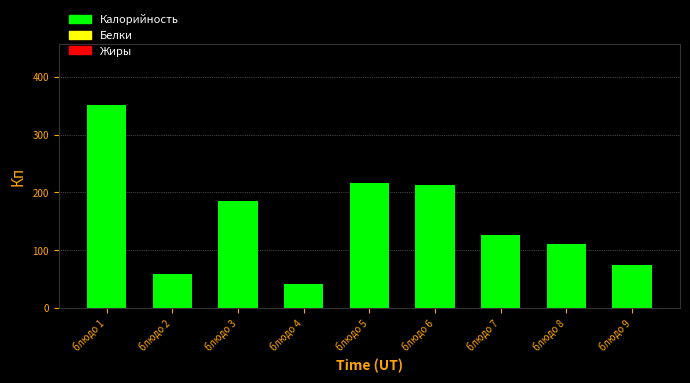

Reading left to right, what are all the values shown in this chart?

блюдо 1=352	блюдо 2=58	блюдо 3=185	блюдо 4=41	блюдо 5=216	блюдо 6=212	блюдо 7=126	блюдо 8=110	блюдо 9=75